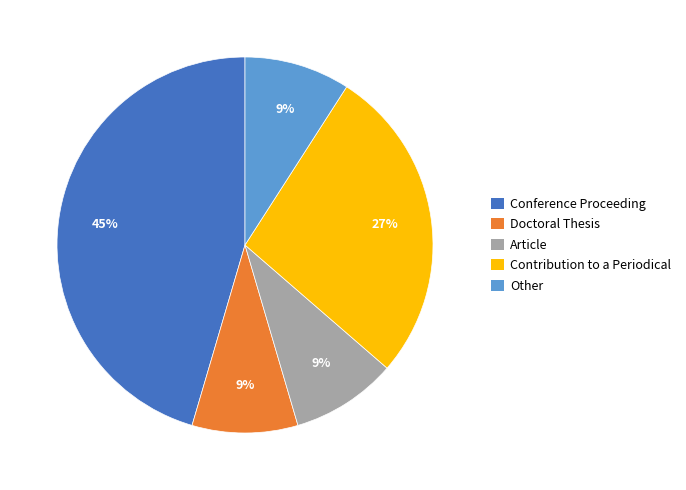

Between Conference Proceeding and Other, which is larger?

Conference Proceeding